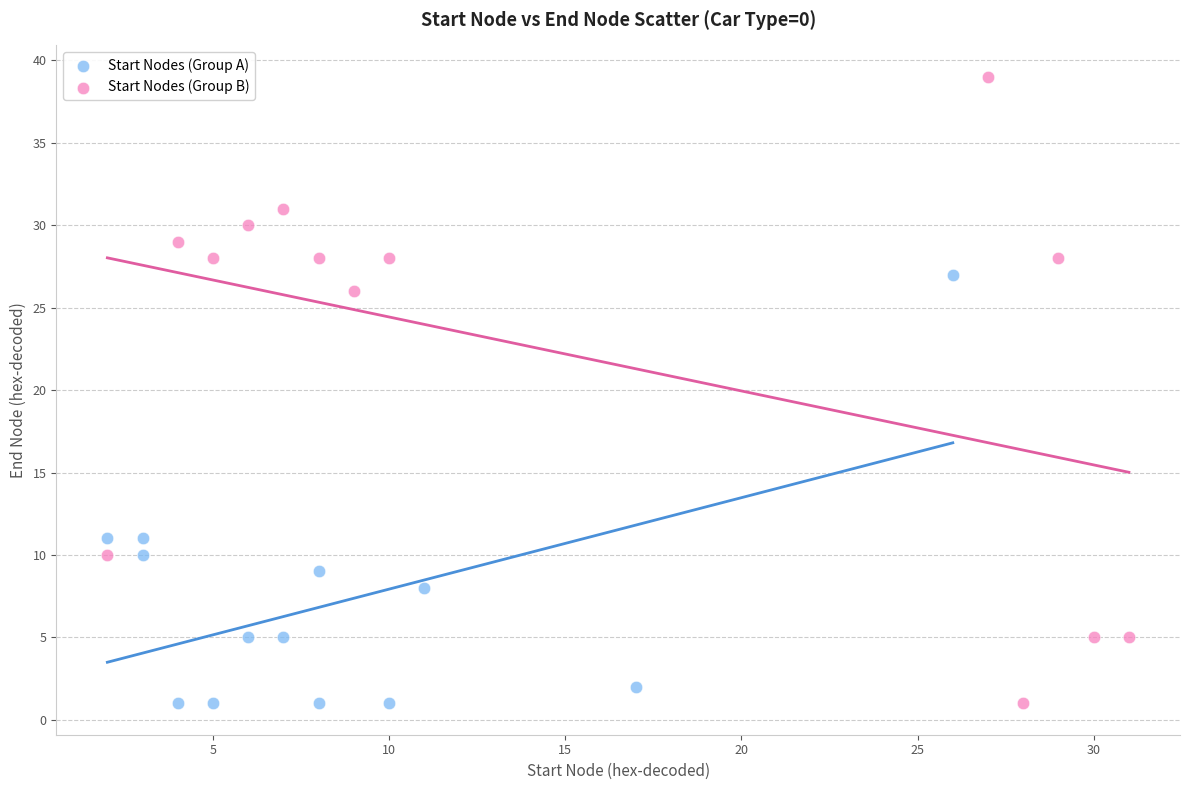

Which series contains the highest Y value?

Start Nodes (Group B)